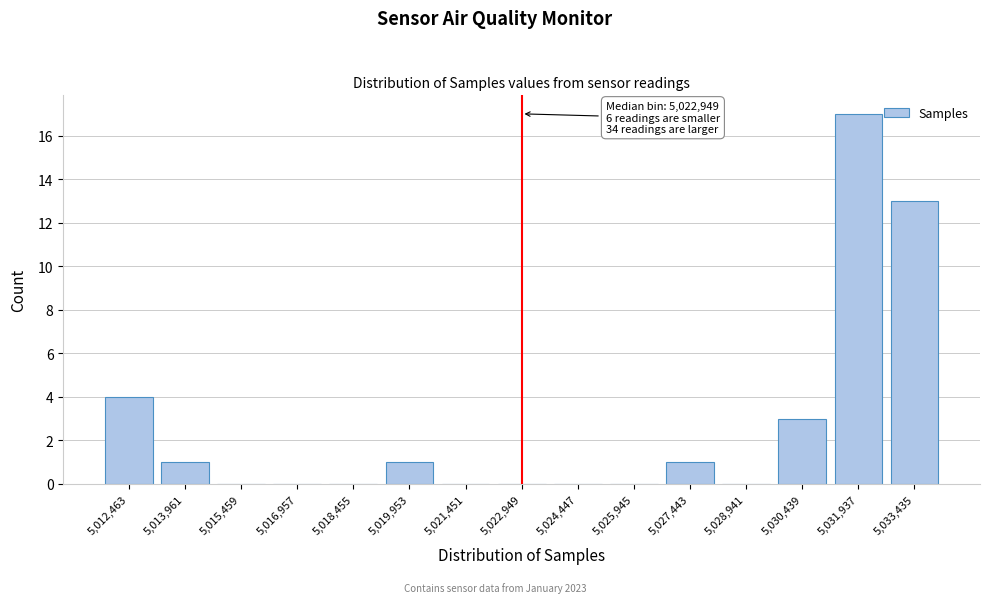

Reading right to left, list all the values displayed in this chart.

5,033,435=13	5,031,937=17	5,030,439=3	5,028,941=0	5,027,443=1	5,025,945=0	5,024,447=0	5,022,949=0	5,021,451=0	5,019,953=1	5,018,455=0	5,016,957=0	5,015,459=0	5,013,961=1	5,012,463=4